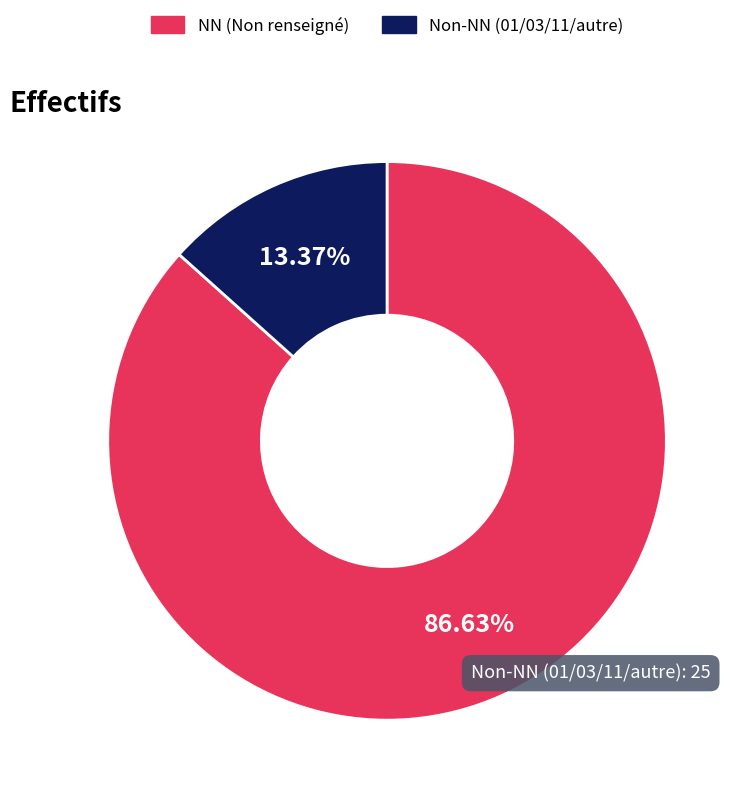

Is there any slice that represents more than half of the pie?

Yes